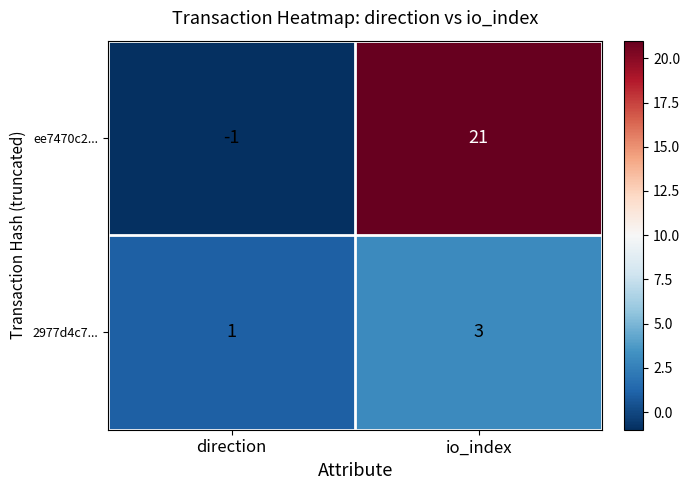

What is the sum of the 2977d4c7... values at direction and io_index?

4